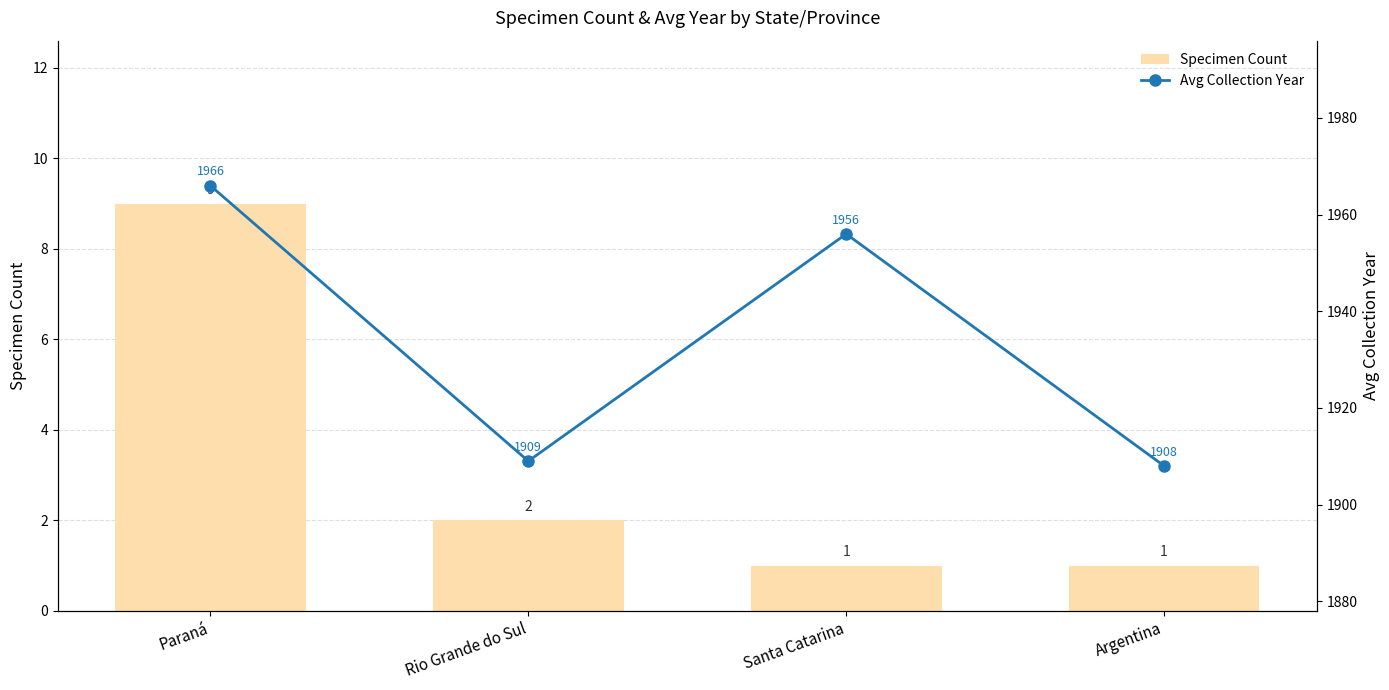

Count the number of categories in the chart.

4